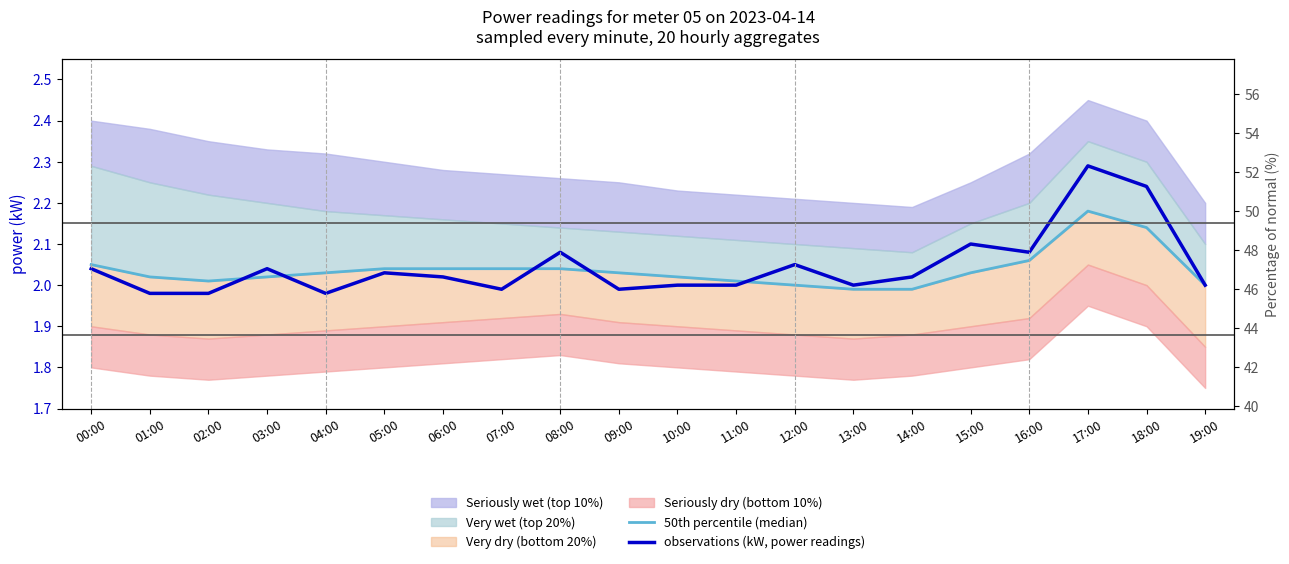

What is the value of the observations (kW, power readings) point at the 2nd from the left?

2.0